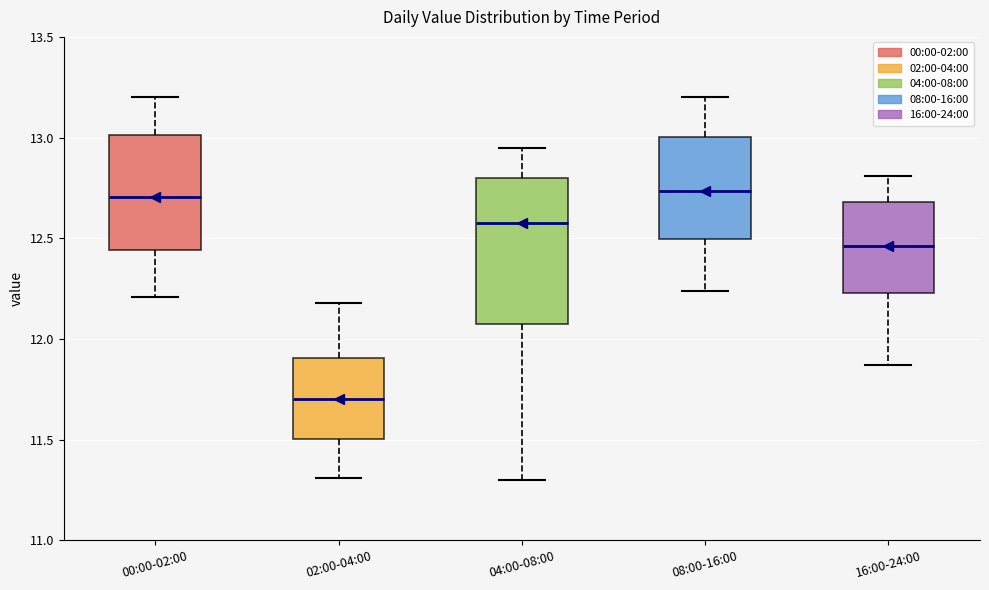

Reading left to right, read every box against the y-axis: the position of its median line, the range the box covers, and the ends of its whiskers. The values are not printed on the chart, so give them approximately, as read against the axis.

00:00-02:00: median 12.70, box 12.45 to 13.00, whiskers 12.20 to 13.20
02:00-04:00: median 11.70, box 11.50 to 11.90, whiskers 11.30 to 12.20
04:00-08:00: median 12.60, box 12.10 to 12.80, whiskers 11.30 to 12.95
08:00-16:00: median 12.75, box 12.50 to 13.00, whiskers 12.25 to 13.20
16:00-24:00: median 12.45, box 12.25 to 12.70, whiskers 11.85 to 12.80